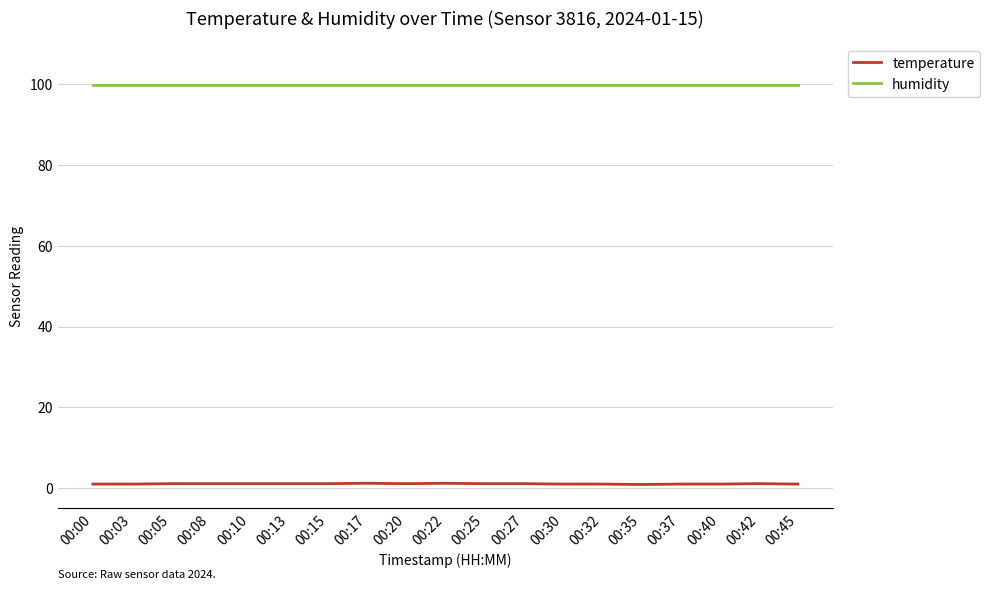

Rank the series by their average value, from highest to lowest.

humidity, temperature